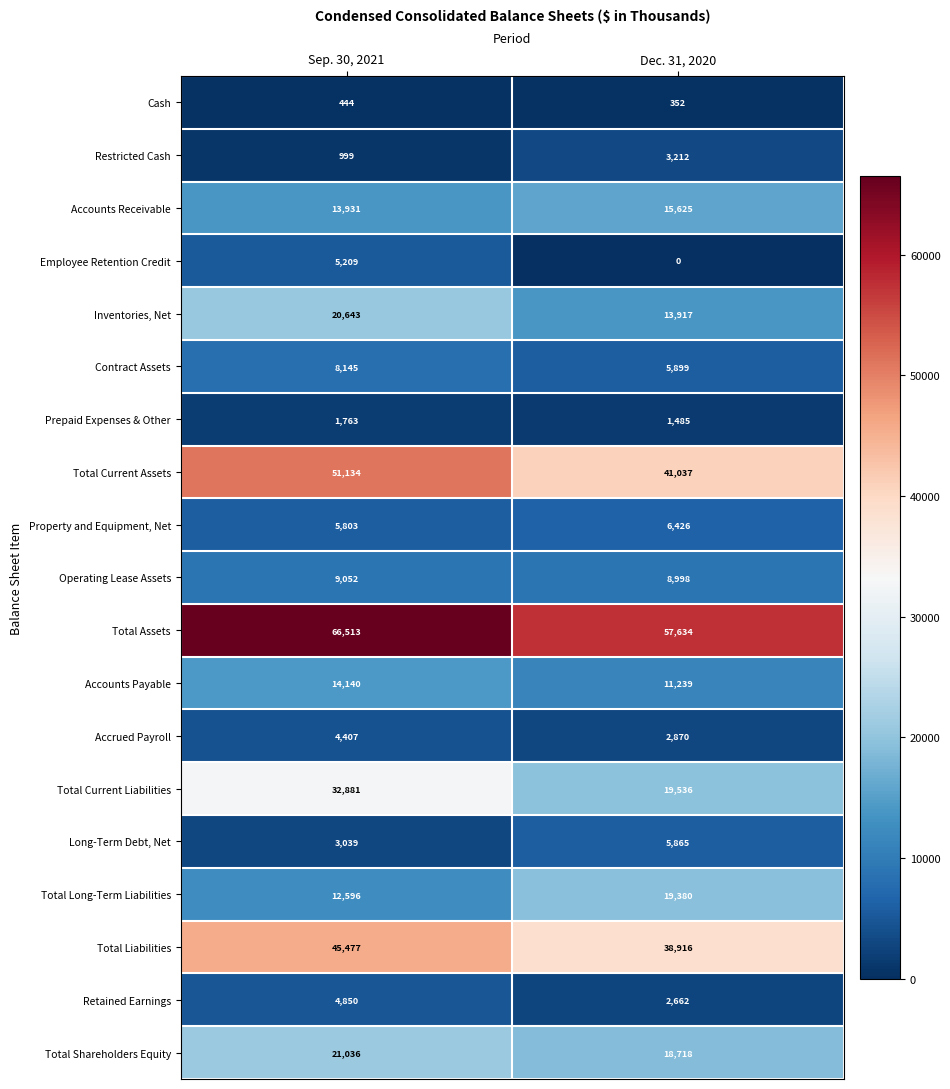

Which series has the widest spread of values?

Total Current Liabilities